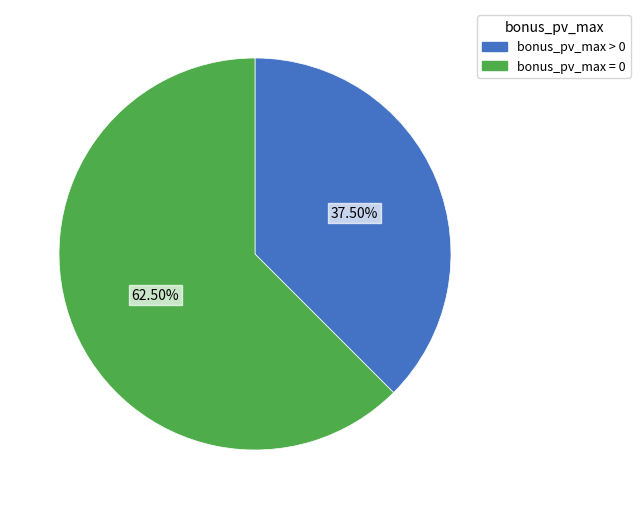

To the nearest percent, what is the average slice percentage?

50%